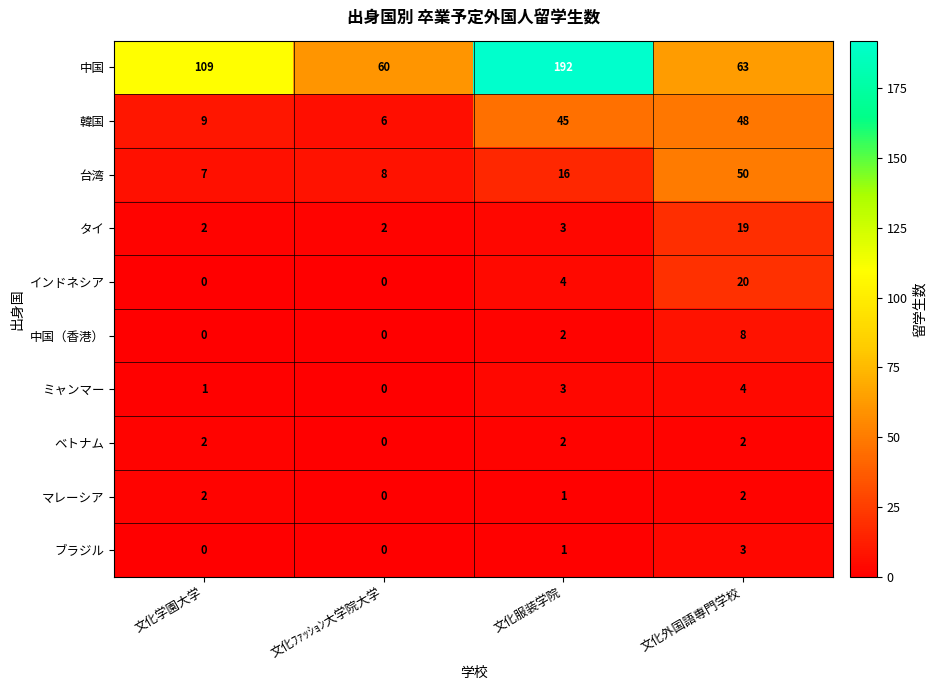

What is the approximate value of 台湾 at 文化服装学院, to the nearest 5?

15